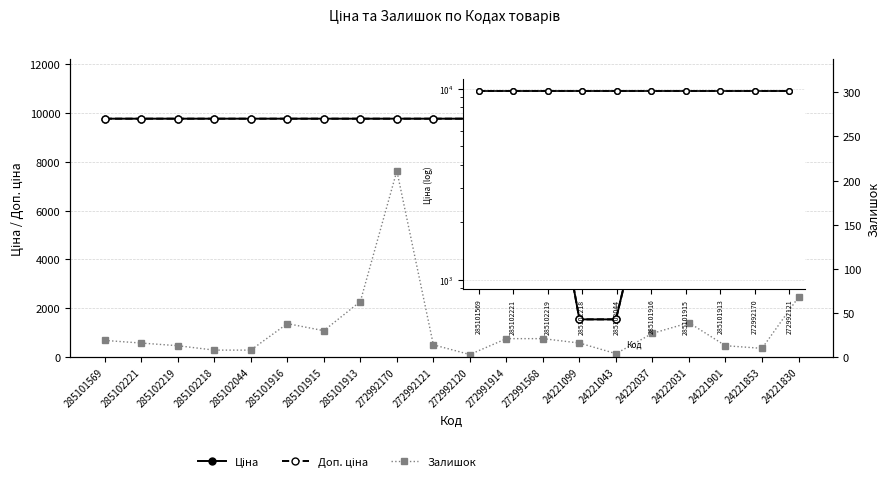

What position from the right is 24222031?

4